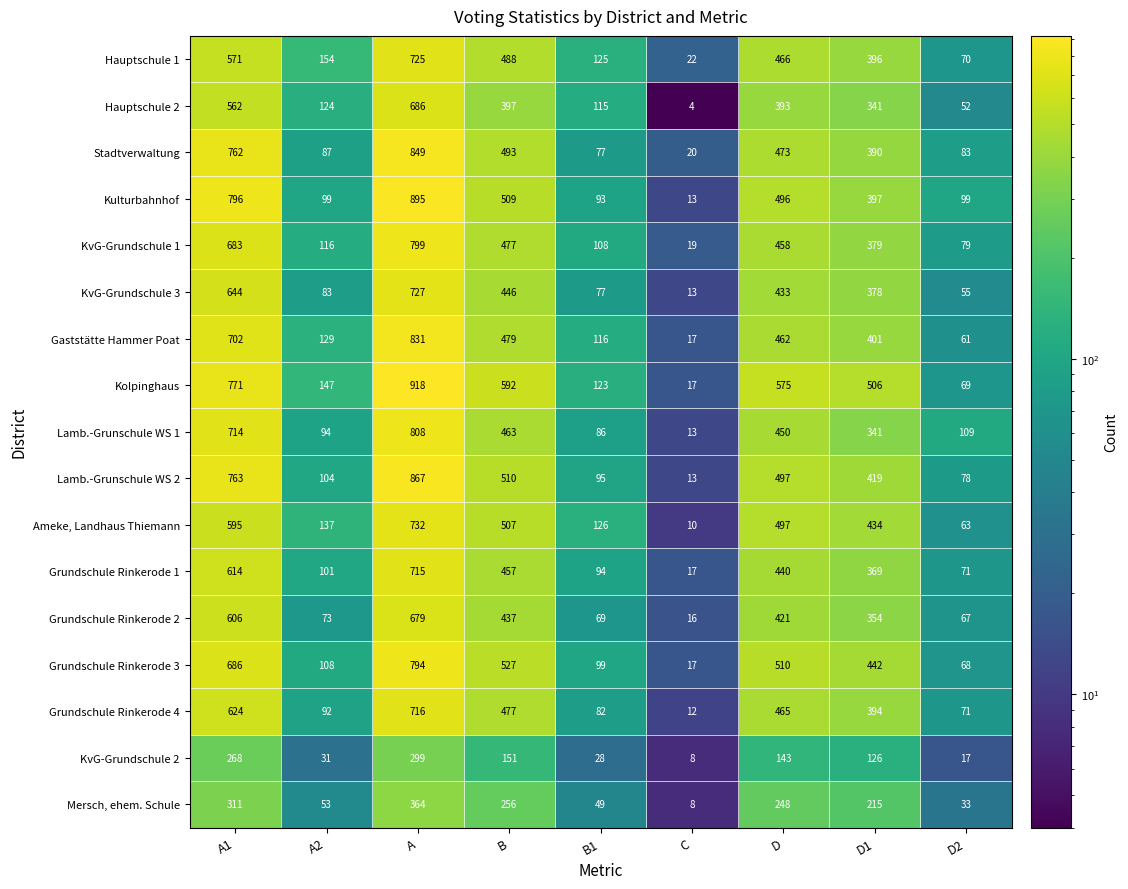

What is the difference between the Grundschule Rinkerode 4 values at D2 and A?

645